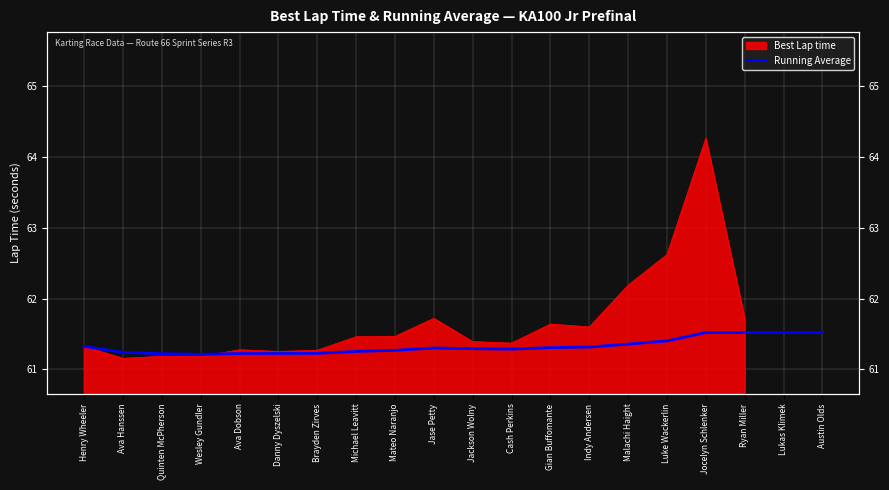

What position from the left is Ava Hanssen?

2